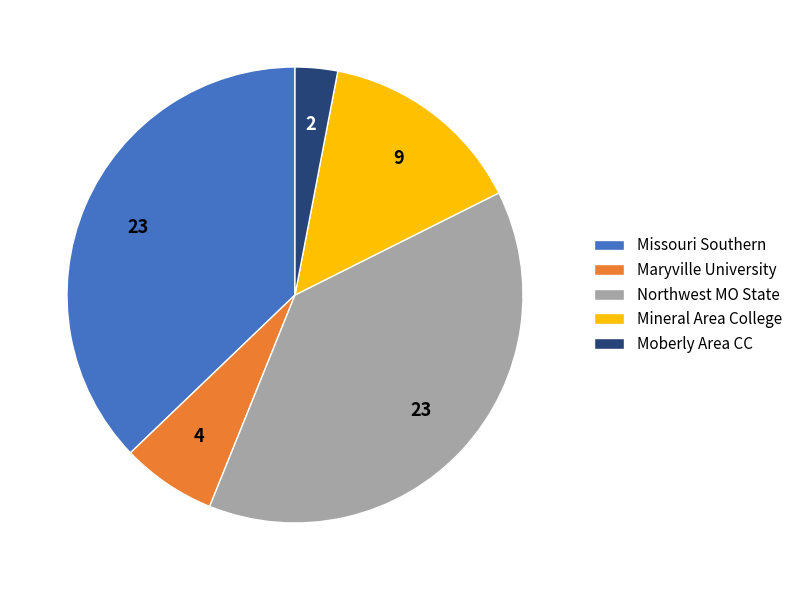

Which has a higher value, Northwest MO State or Mineral Area College?

Northwest MO State